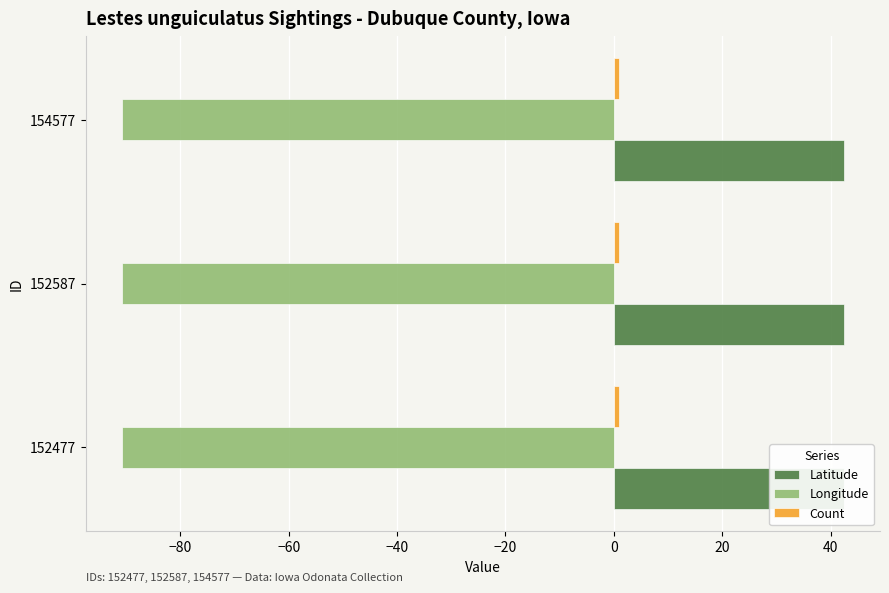

Reading left to right, transcribe all the data shown in this chart.

Latitude: 42.5	42.5	42.5
Longitude: -90.8	-90.8	-90.8
Count: 1.0	1.0	1.0